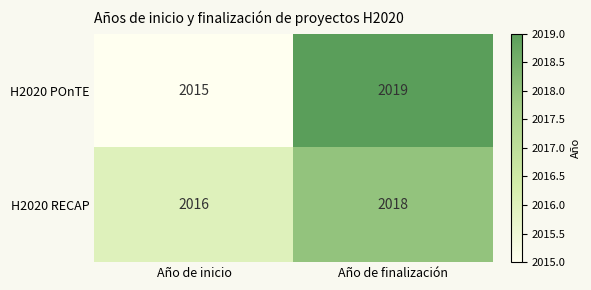

How many values in the H2020 RECAP series are below 2018?

1